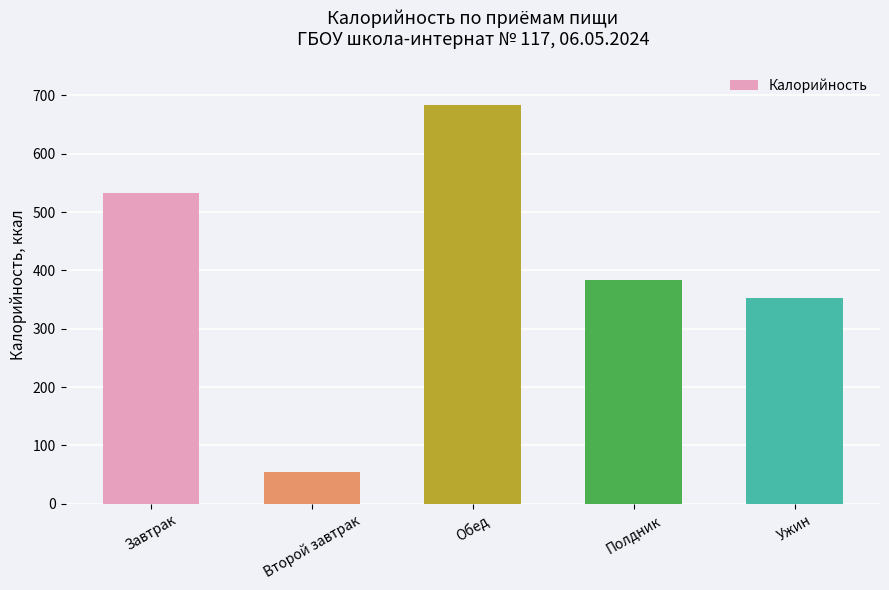

The chart shows a value of 55 at Второй завтрак. True or false?

True